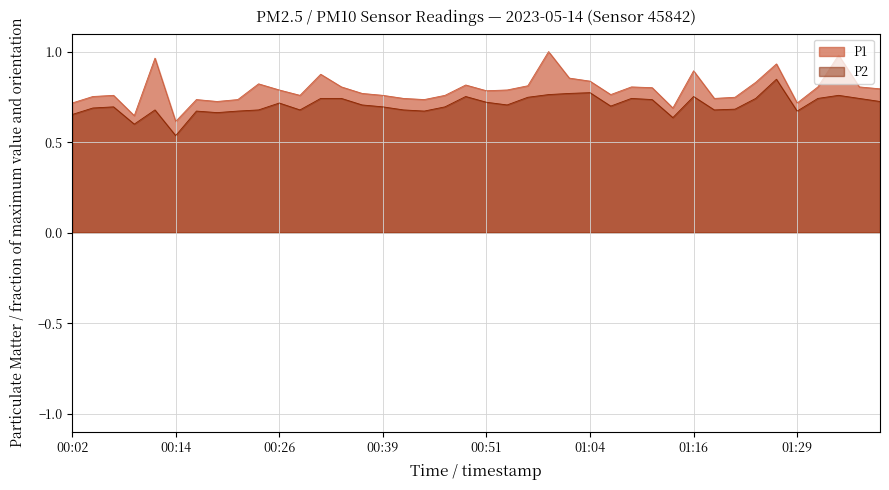

What is the sum of all P1 values?

31.7